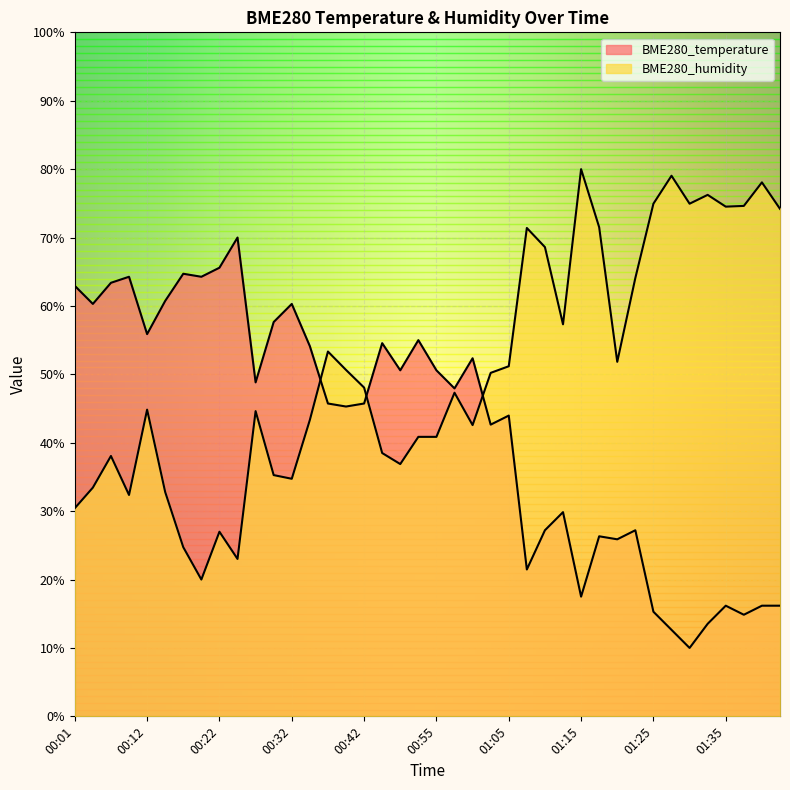

Where do BME280_temperature and BME280_humidity first cross each other?

00:34 and 00:37